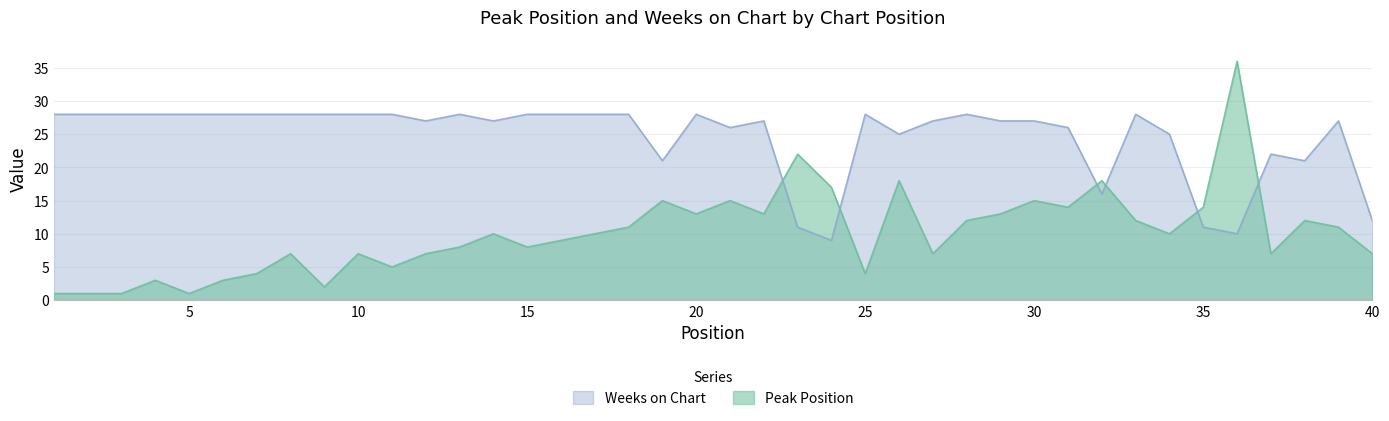

How many values in the Weeks on Chart series are below 28?

20